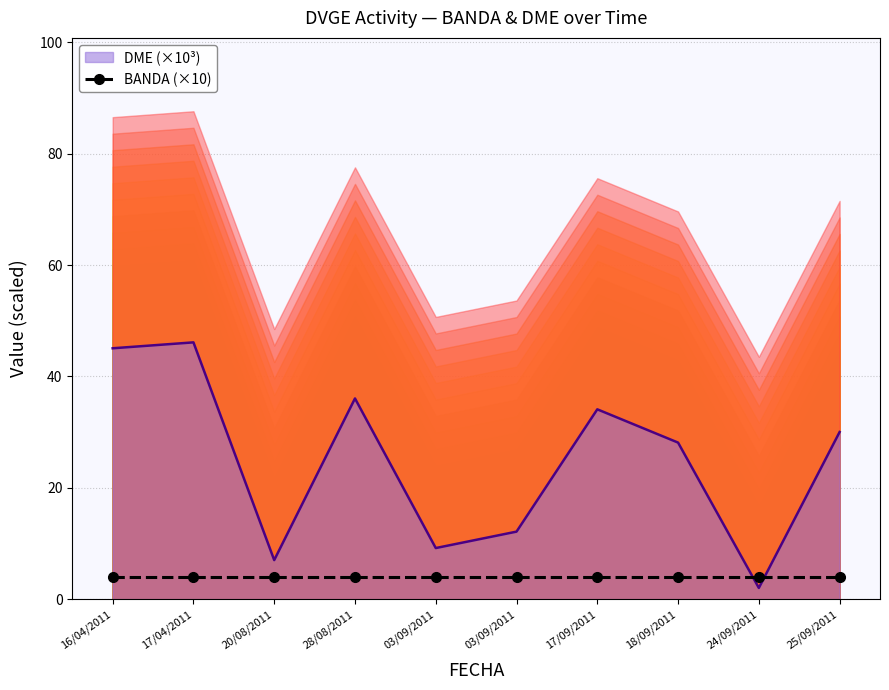

What is the difference between the maximum and minimum values?

44.1